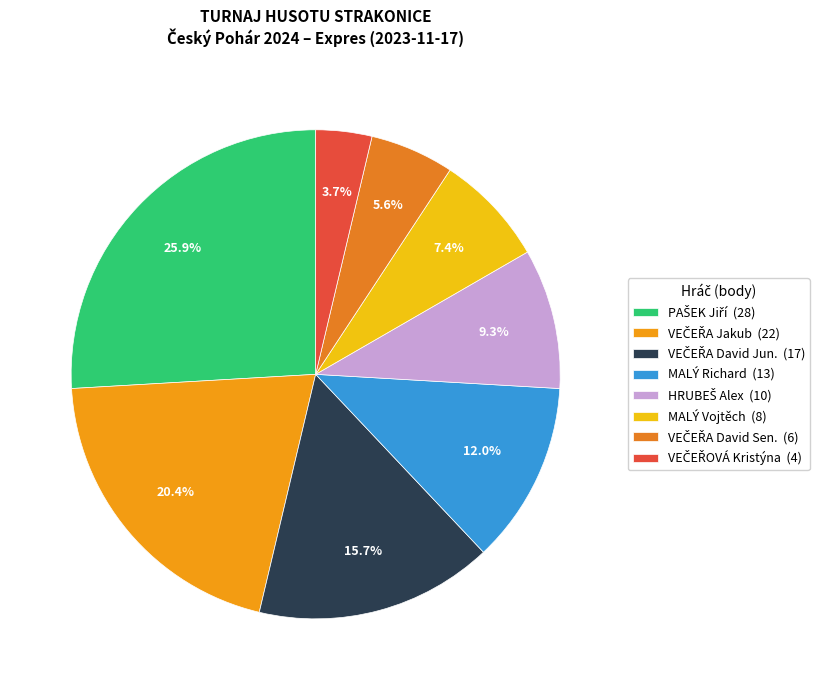

To the nearest percent, what portion does PAŠEK Jiří represent?

26%